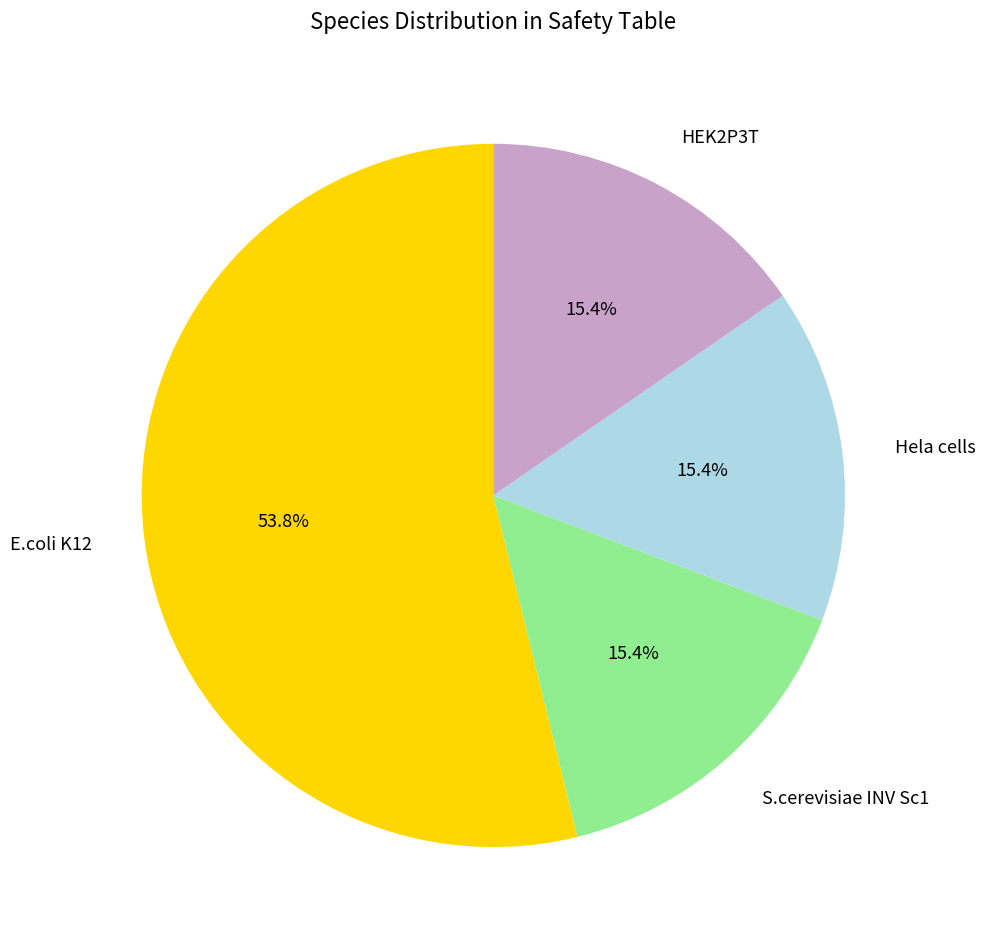

What is the ratio of the value at Hela cells to the value at E.coli K12?

0.3